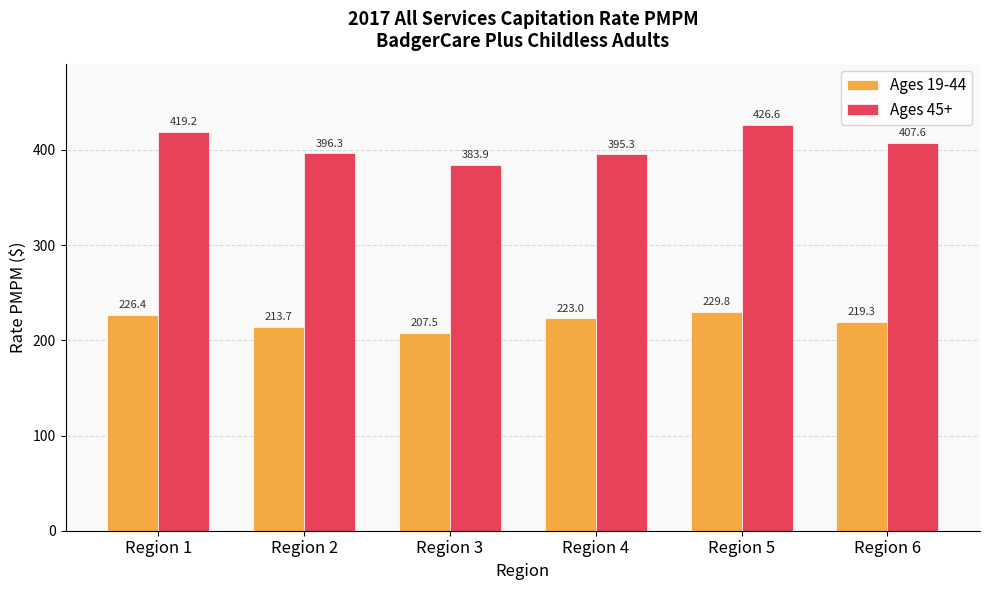

What is the total value across all series at Region 4?

618.3